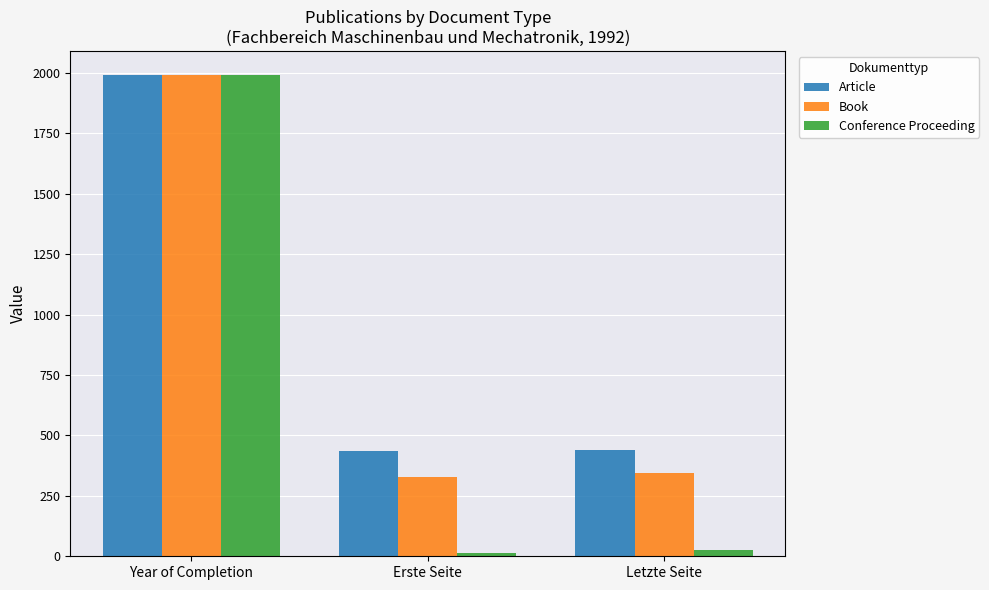

Which series has the widest spread of values?

Conference Proceeding